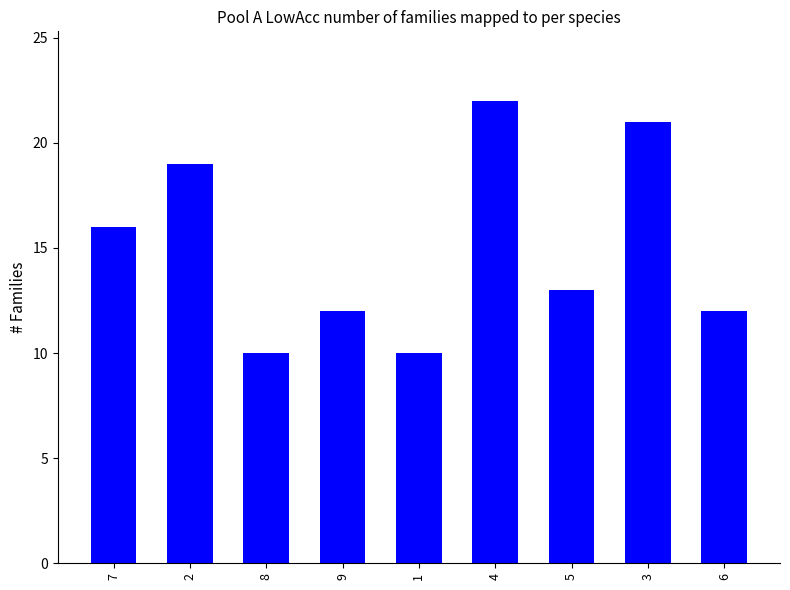

The chart shows a value of 29 at 2. True or false?

False